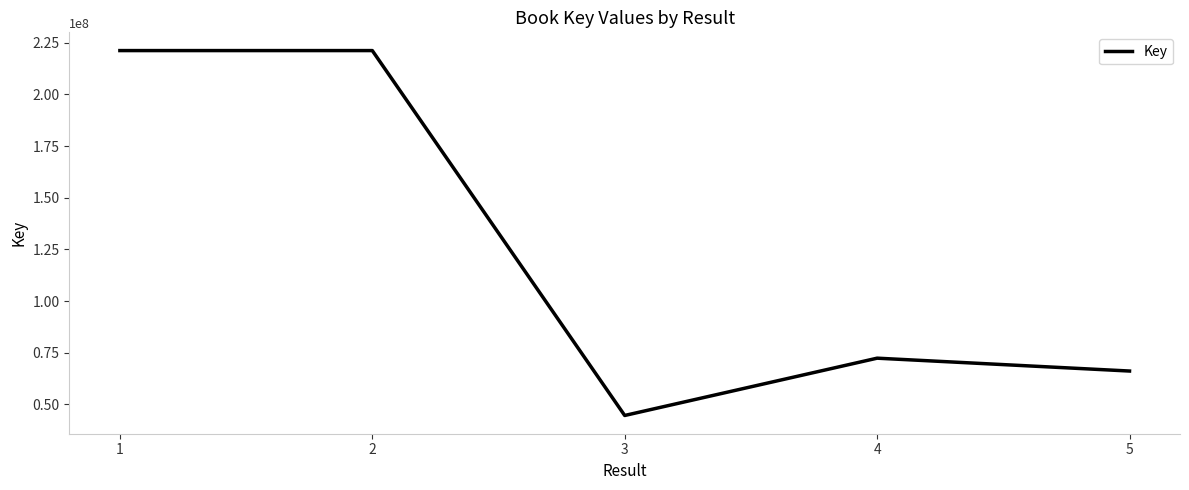

How many distinct data groups are displayed?

1